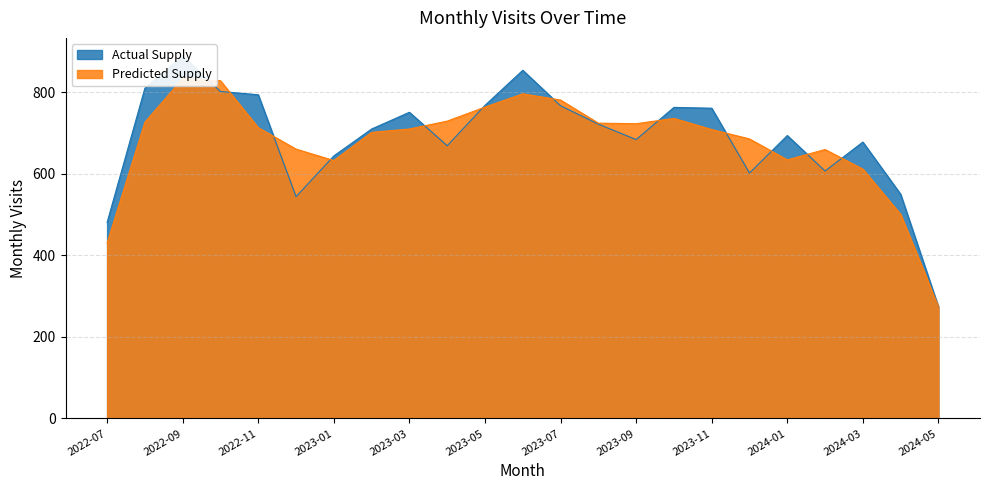

Reading left to right, extract all data points from this chart.

481	810	889	802	794	544	644	710	751	669	768	854	767	722	684	763	761	602	694	607	678	550	274